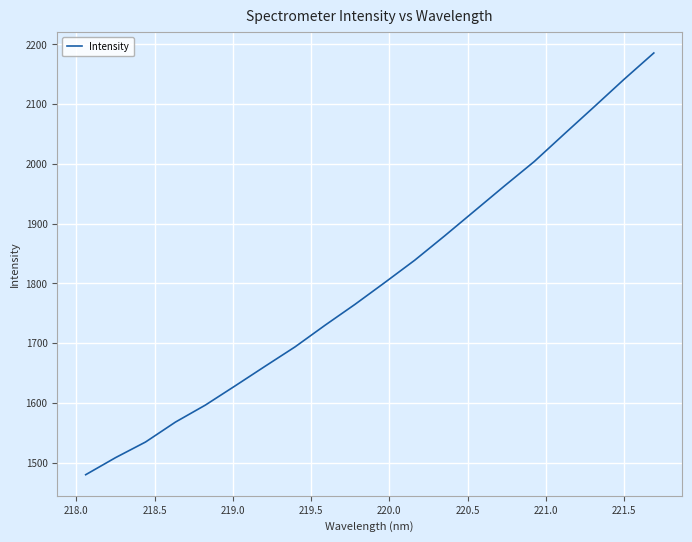

What is the sum of all values?

36047.6